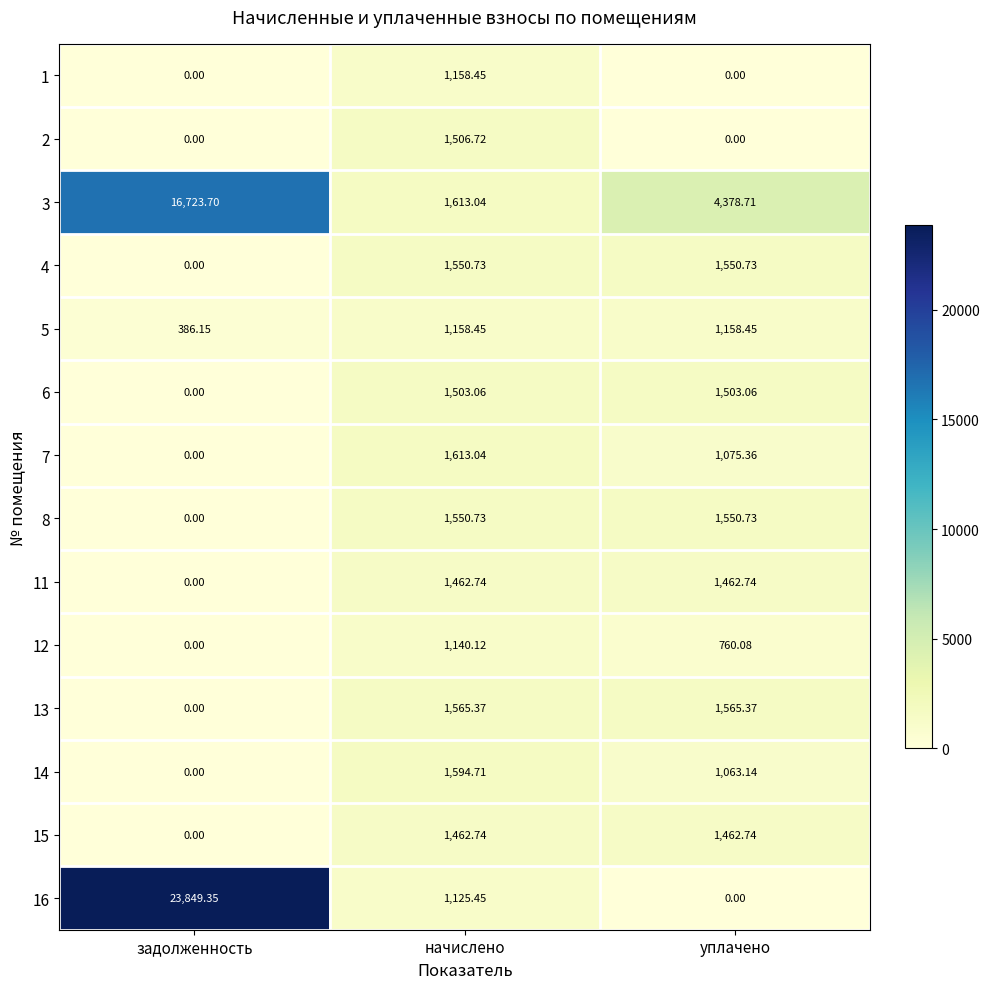

What is the spread (max minus min) of values at начислено?

487.6